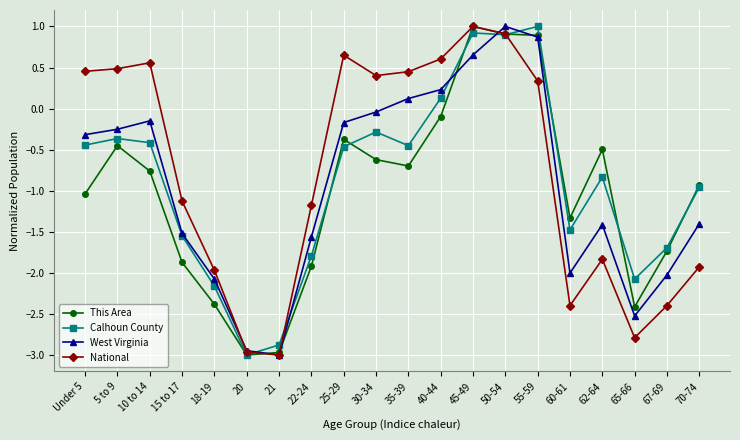

Which series changed the most between Under 5 and 20?

National